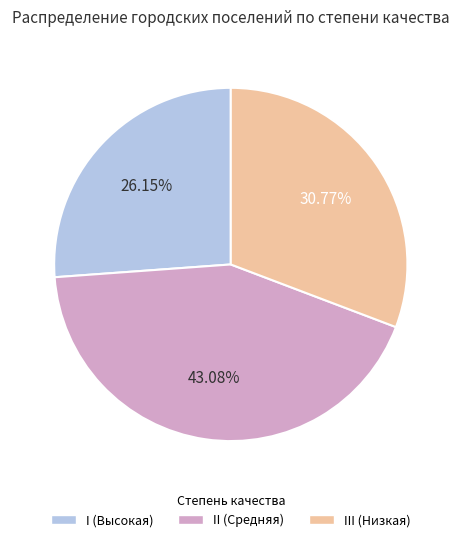

To the nearest percent, what is the difference between the largest and smallest slice percentages?

17%